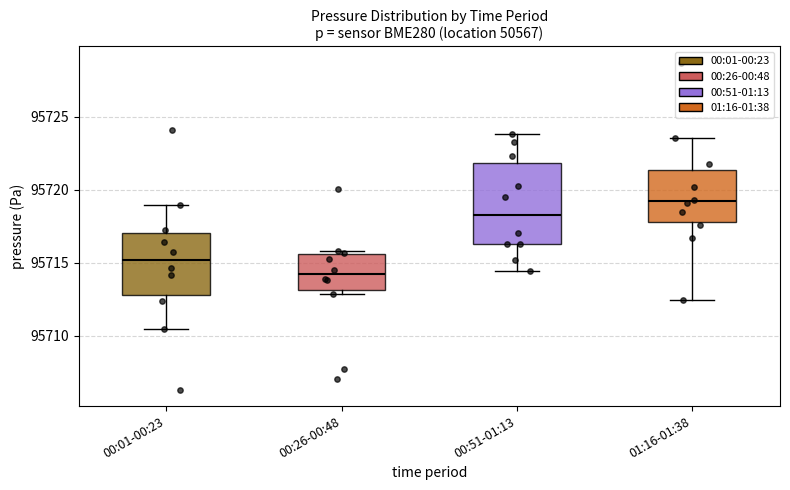

Reading left to right, transcribe this box plot: for each box, give where its median line is, the range the box spans, and where its two whiskers end, as read against the y-axis. The values are not printed on the chart, so give them approximately, as read against the axis.

00:01-00:23: median 95715.0, box 95713.0 to 95717.0, whiskers 95710.5 to 95719.0
00:26-00:48: median 95714.0, box 95713.0 to 95715.5, whiskers 95713.0 (just below the box's lower edge) to 95716.0
00:51-01:13: median 95718.5, box 95716.5 to 95722.0, whiskers 95714.5 to 95724.0
01:16-01:38: median 95719.0, box 95718.0 to 95721.5, whiskers 95712.5 to 95723.5